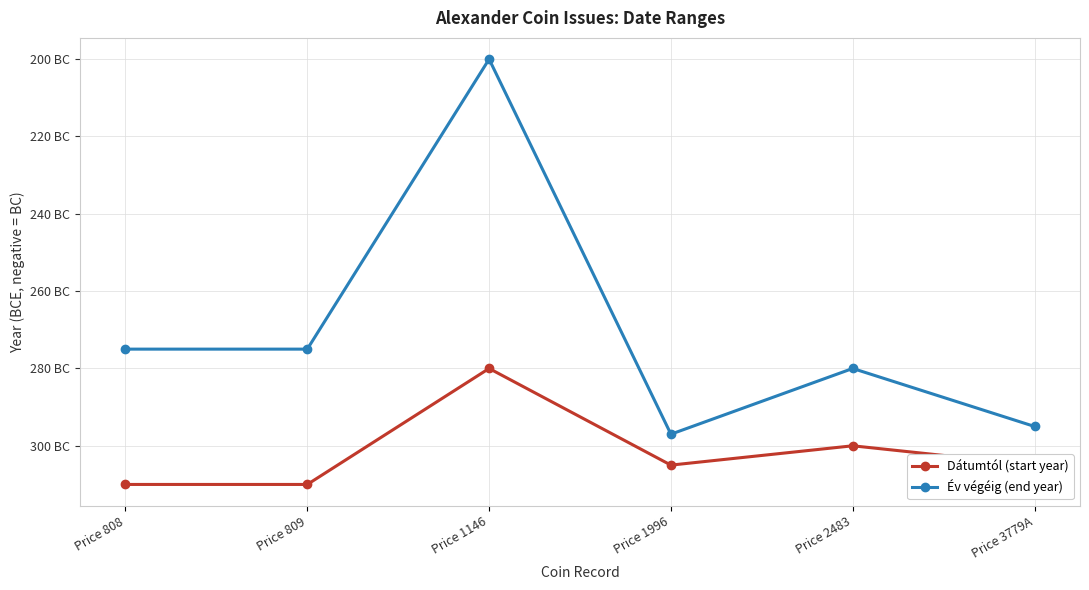

True or false: Év végéig (end year) and Dátumtól (start year) intersect in this chart.

False